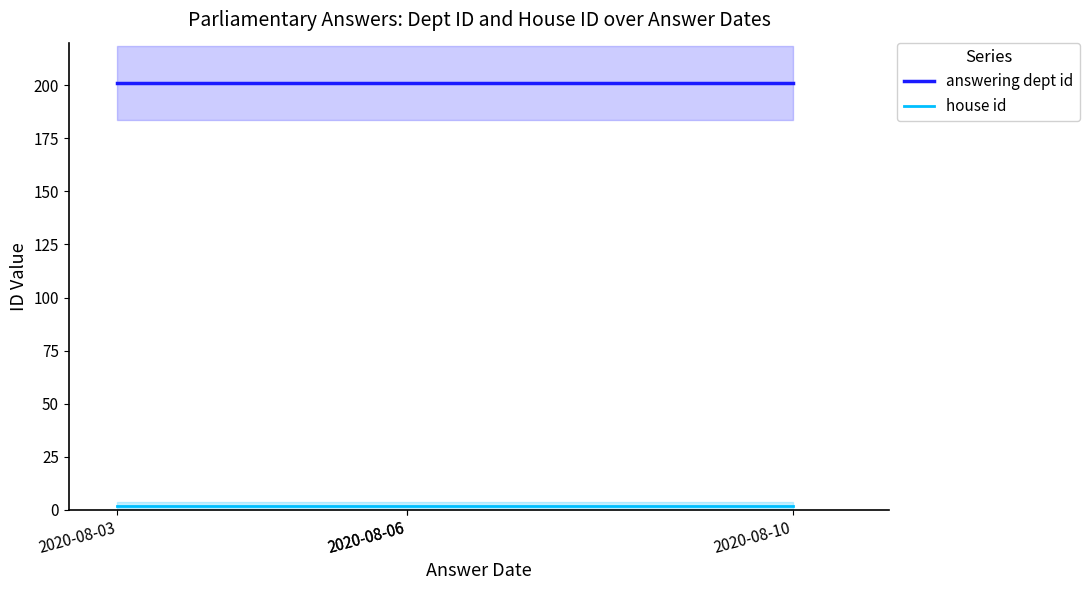

What is the total value across all series at 2020-08-06?

203